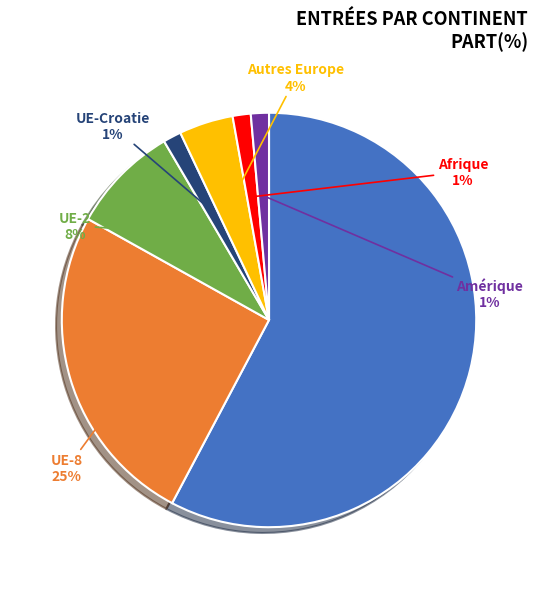

To the nearest percent, what is the average slice percentage?

14%